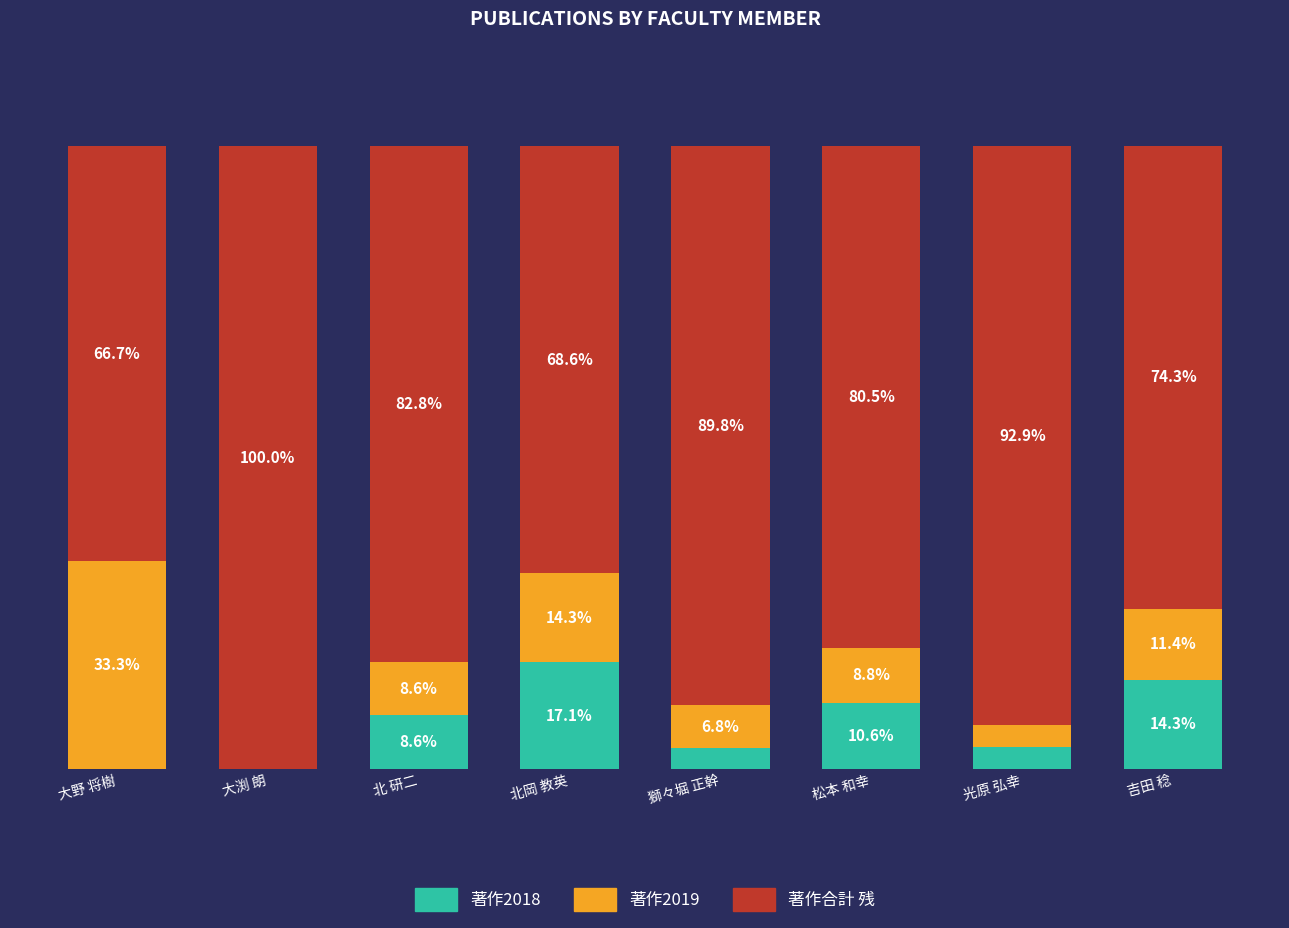

At which category is the sum across all series the highest?

北岡 教英